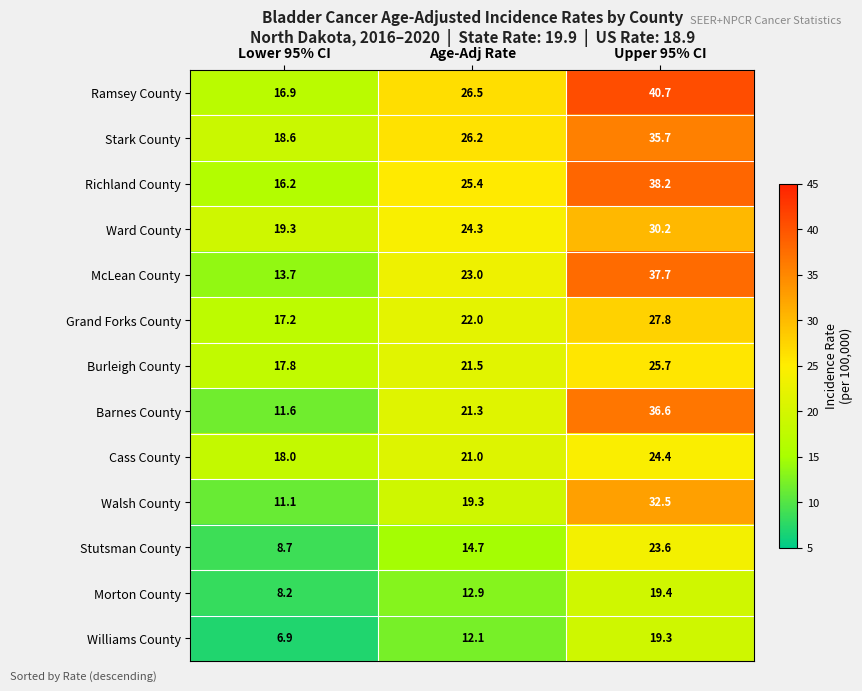

Read the Stark County value at Lower 95% CI.

18.6